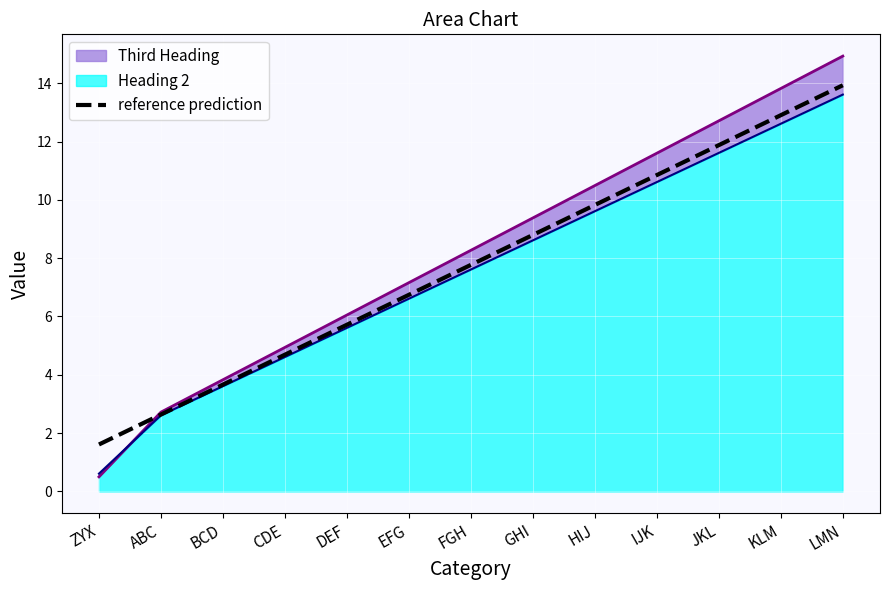

Does the chart display data point markers on the line(s)?

No